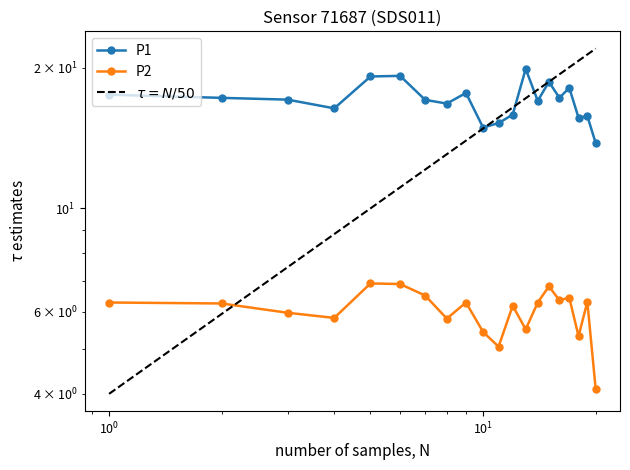

True or false: P1 has a value of 8.4 at 00:37.

False